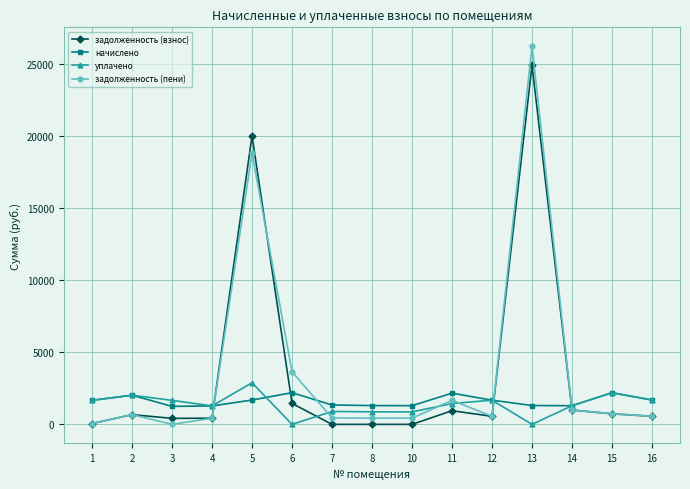

At which label does уплачено reach its peak?

5